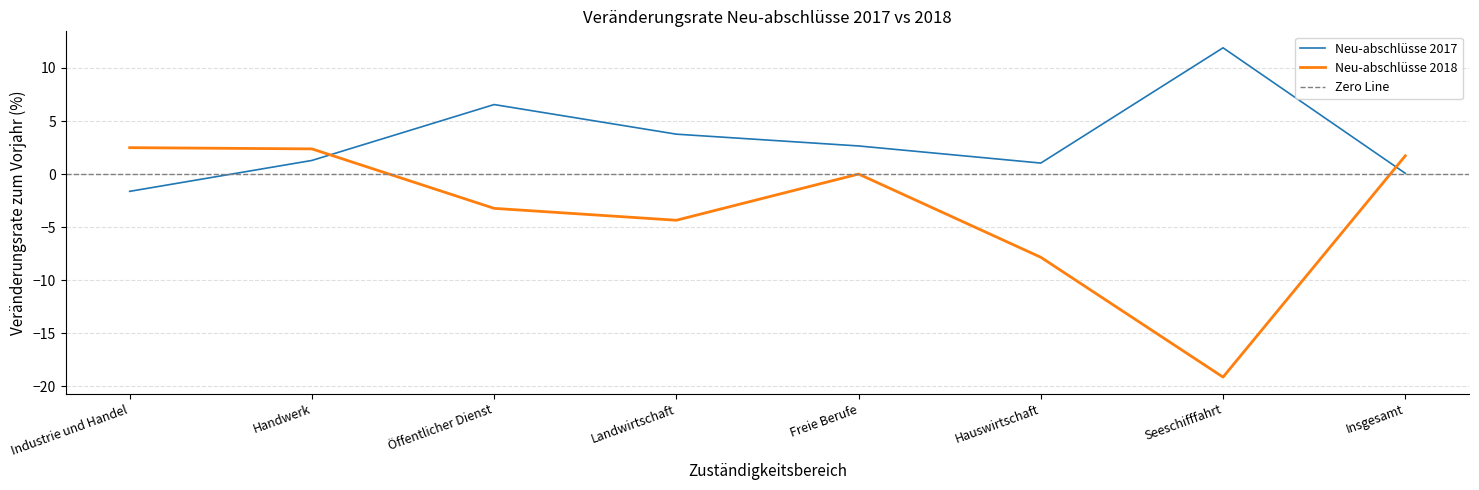

Which has a higher value, Freie Berufe or Industrie und Handel?

Freie Berufe